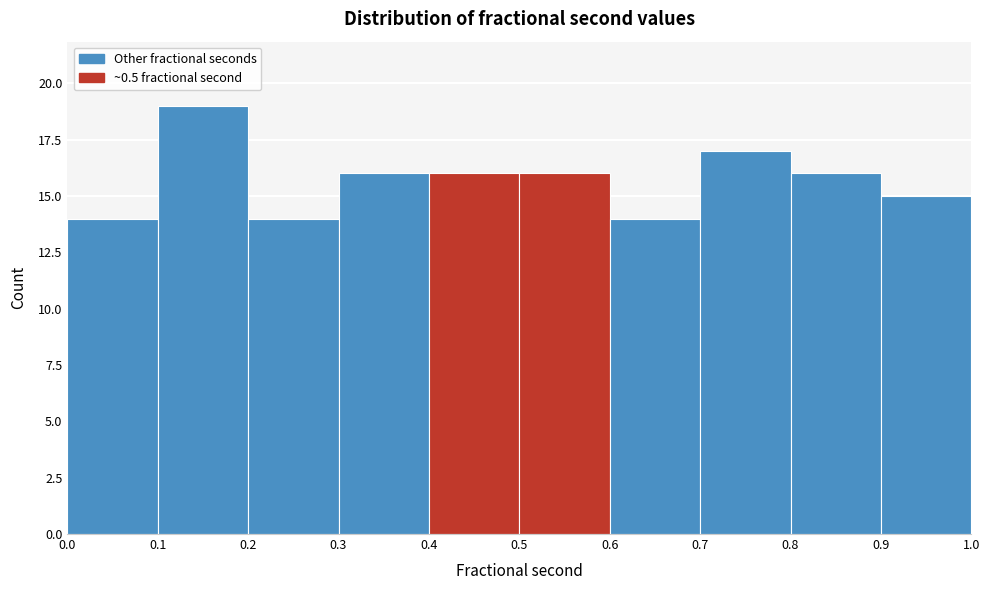

How tall is the bar that spans 0.0 to 0.1 on the x-axis? The values are not printed on the chart, so give them approximately, as read against the axis.

14